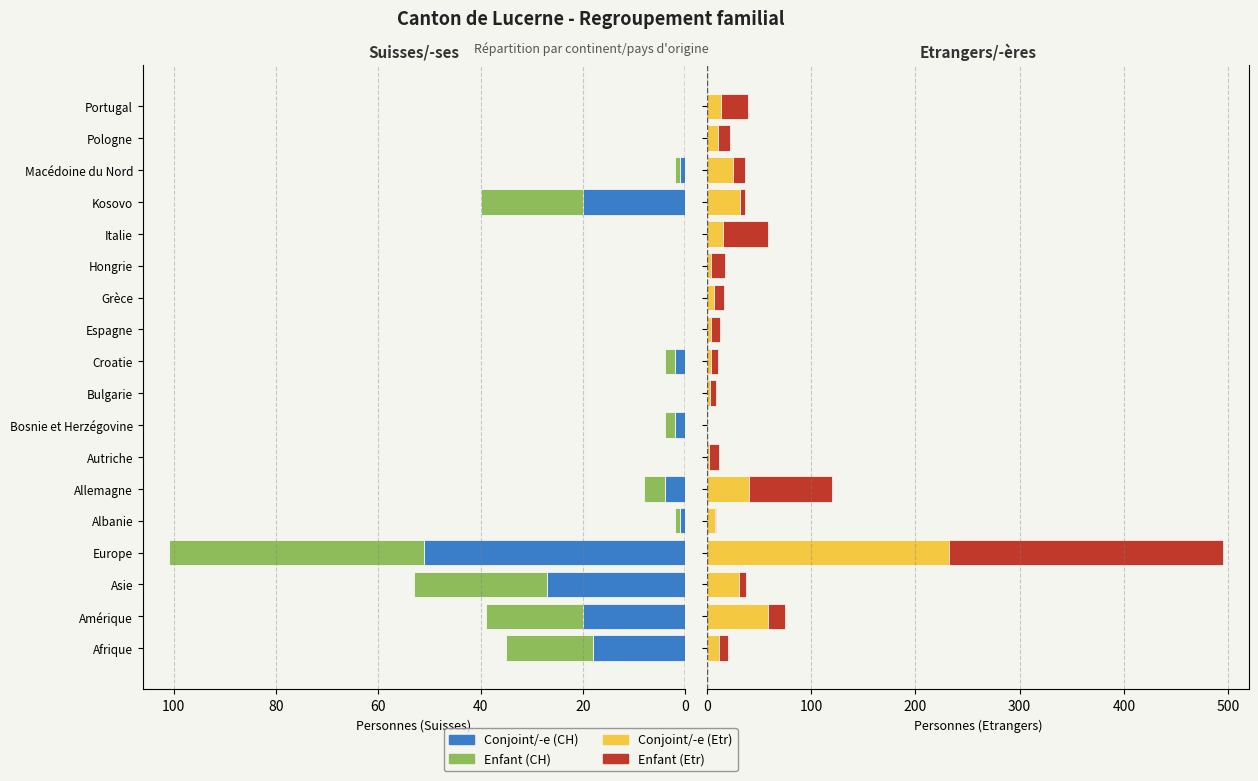

What are all the series names shown in the legend?

Conjoint/-e (CH), Enfant (CH), Conjoint/-e (Etr), Enfant (Etr)